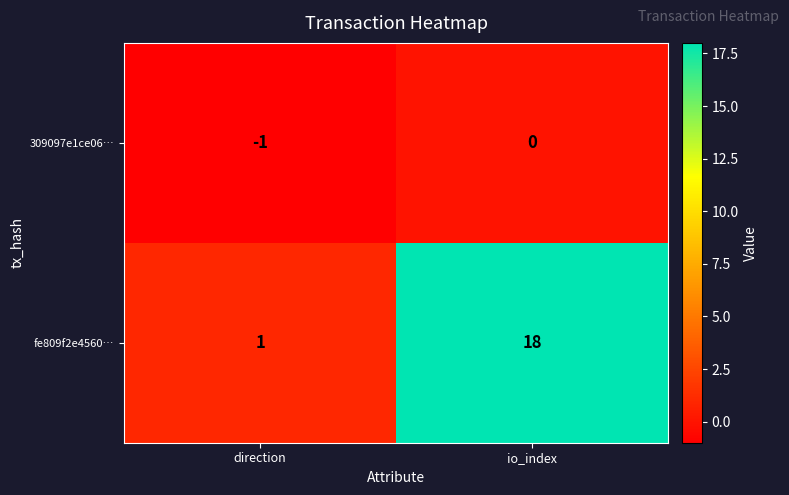

Reading left to right, transcribe all the data shown in this chart.

309097e1ce06…: -1	0
fe809f2e4560…: 1	18